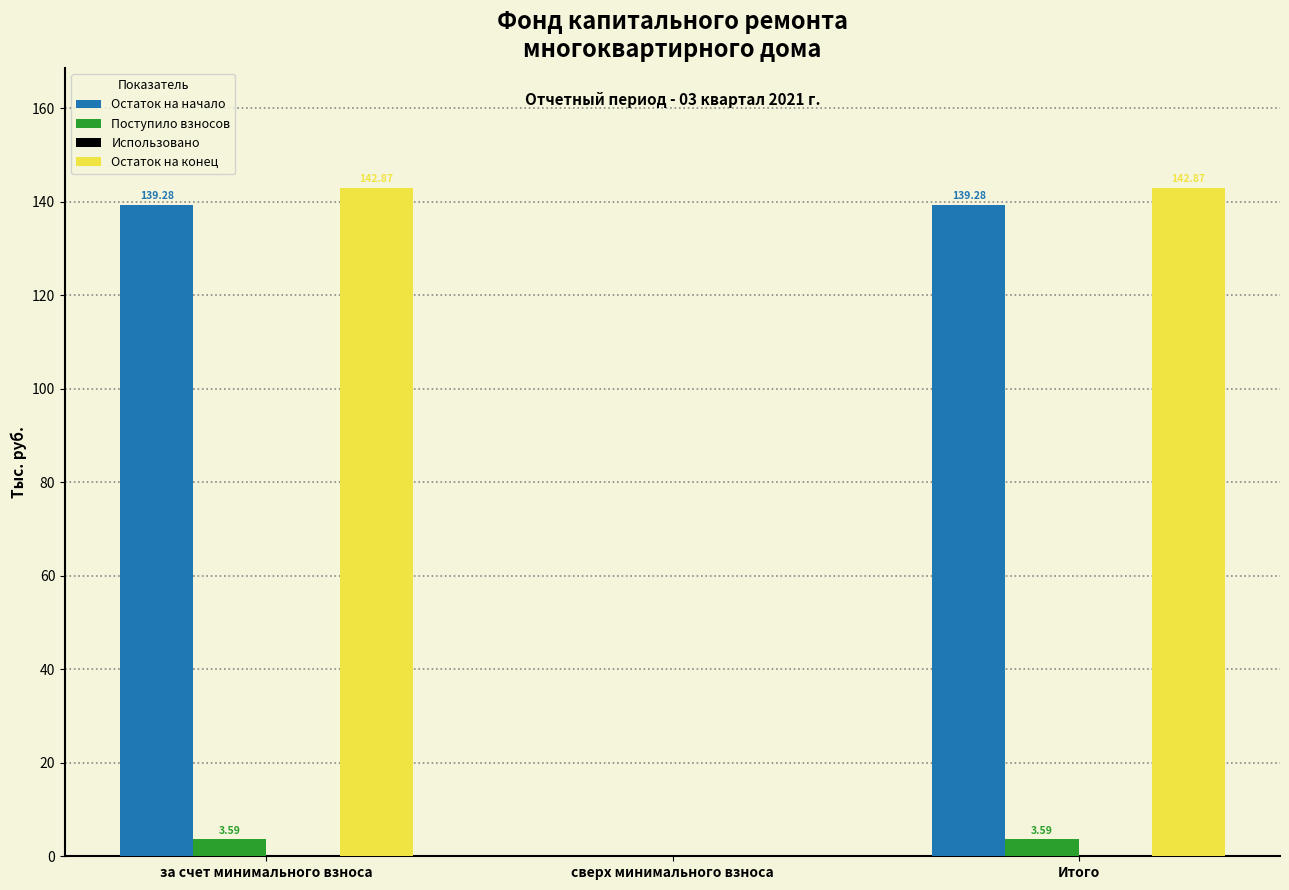

Where does the Остаток на конец series first go above 142?

за счет минимального взноса